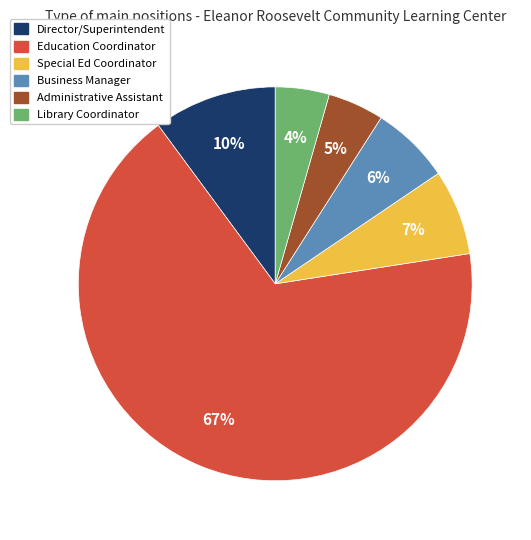

What is the largest slice in the pie chart?

Education Coordinator